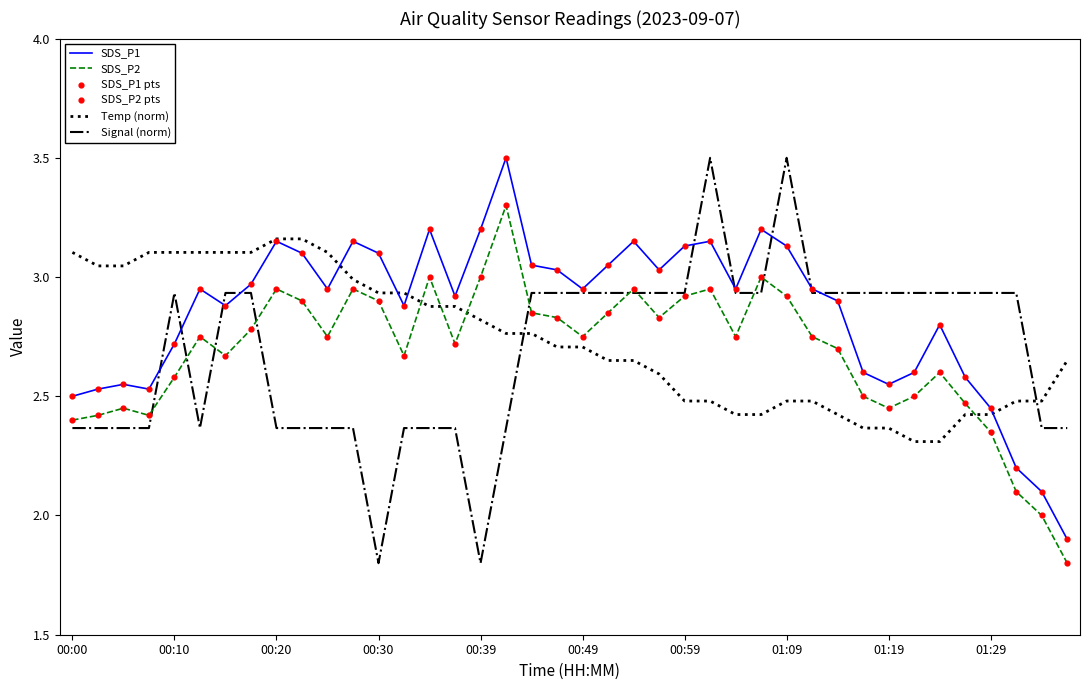

What is the minimum value shown in the chart?

1.8